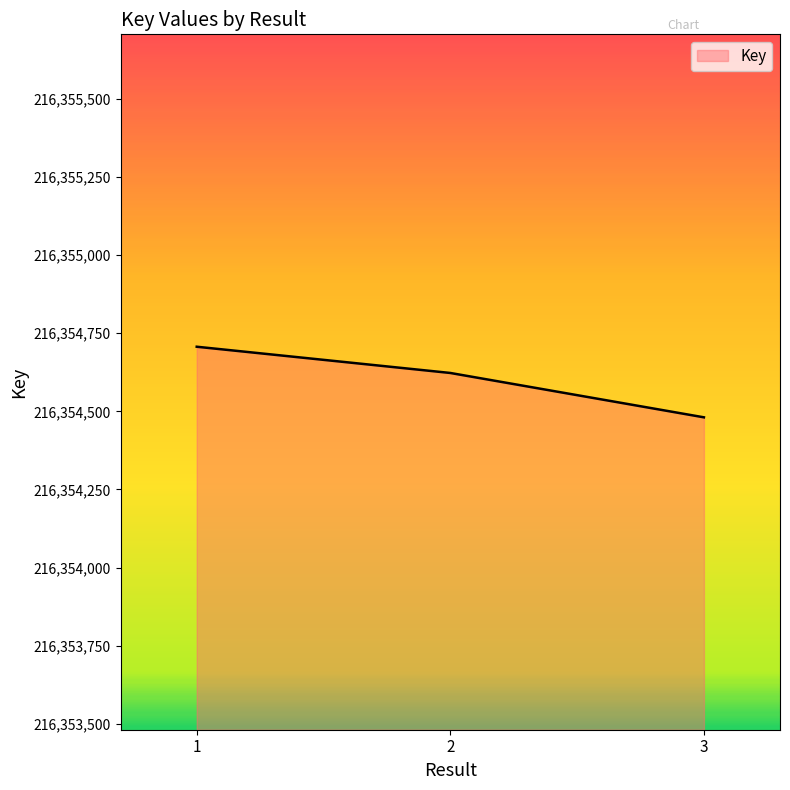

The chart shows a value of 216354707 at 1. True or false?

True